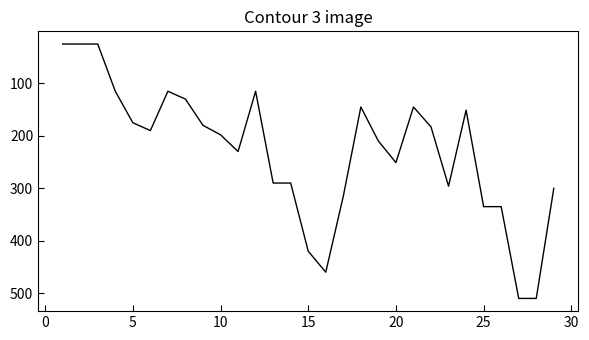

Count the number of categories in the chart.

29